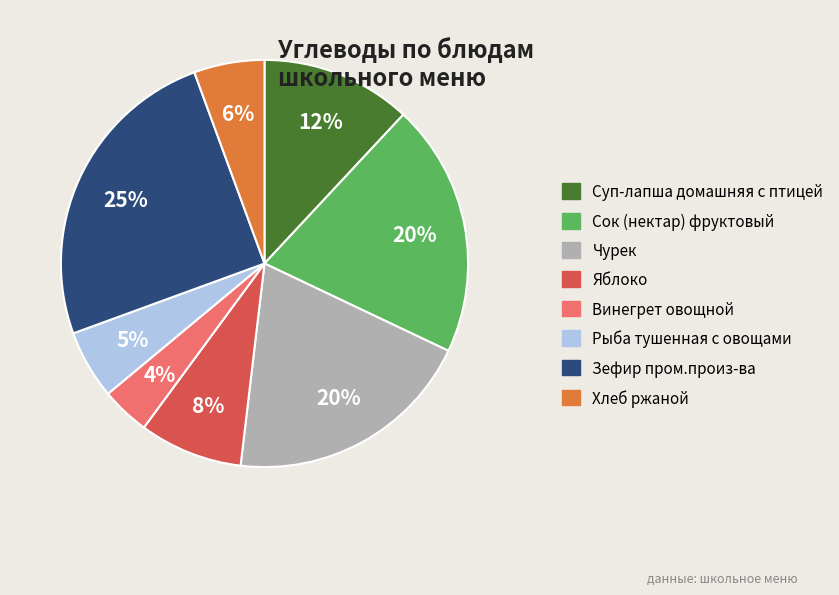

Which category has the smallest portion of the pie?

Винегрет овощной